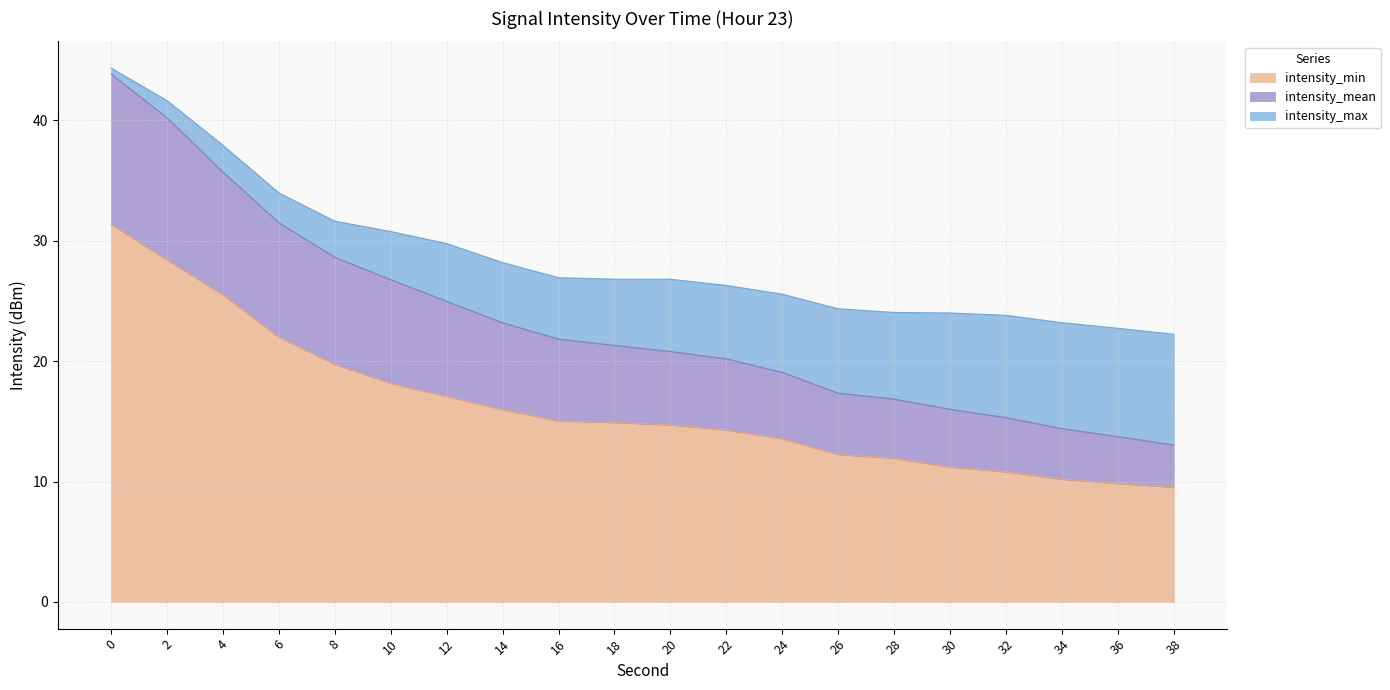

What is the maximum value for intensity_min?

31.4